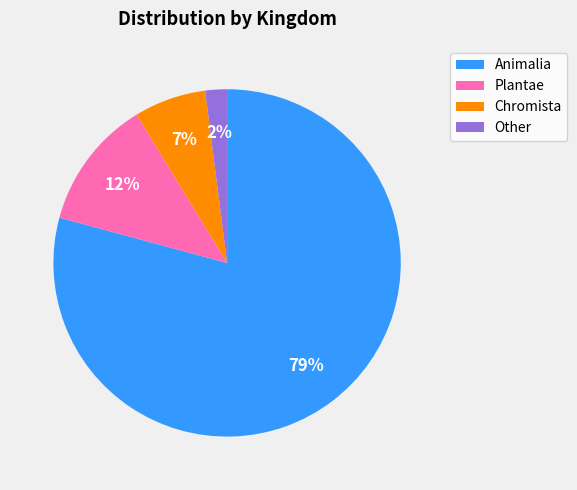

Rank the categories by value from lowest to highest.

Other, Chromista, Plantae, Animalia